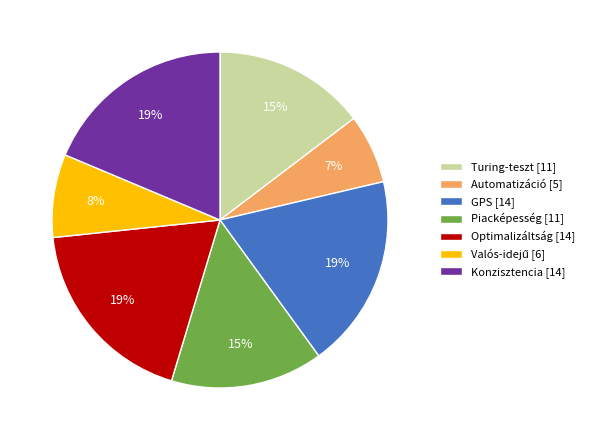

Is there a majority slice in this chart?

No